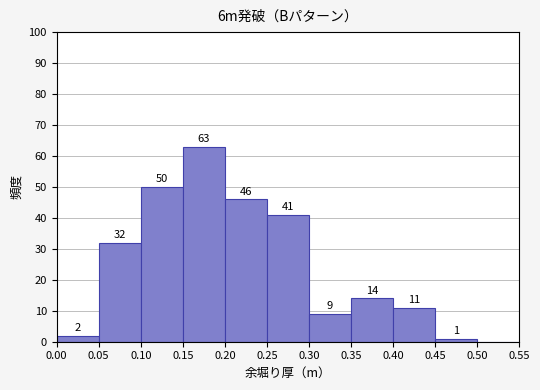

Which range on the x-axis has the tallest bar?

0.15 to 0.20